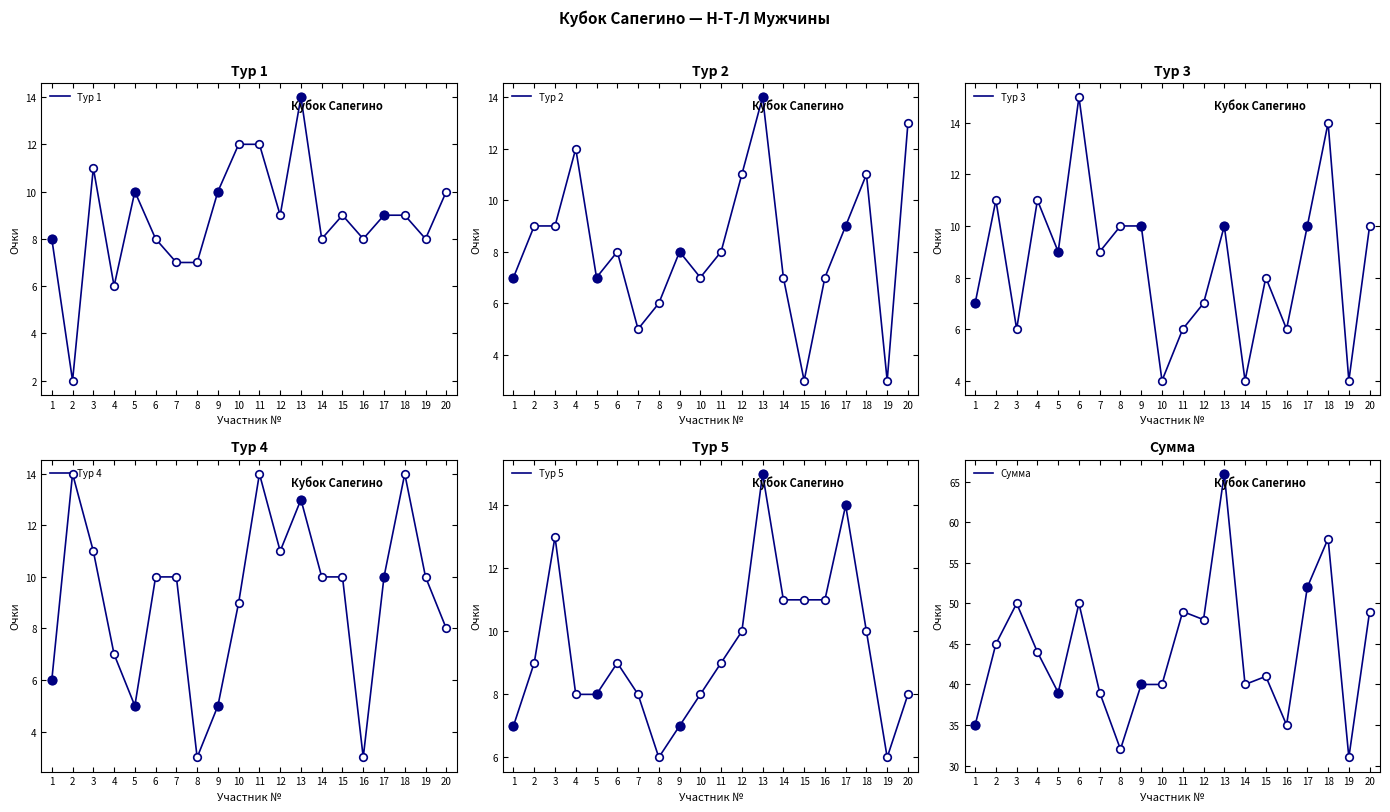

Which series has the largest total across all categories?

Сумма